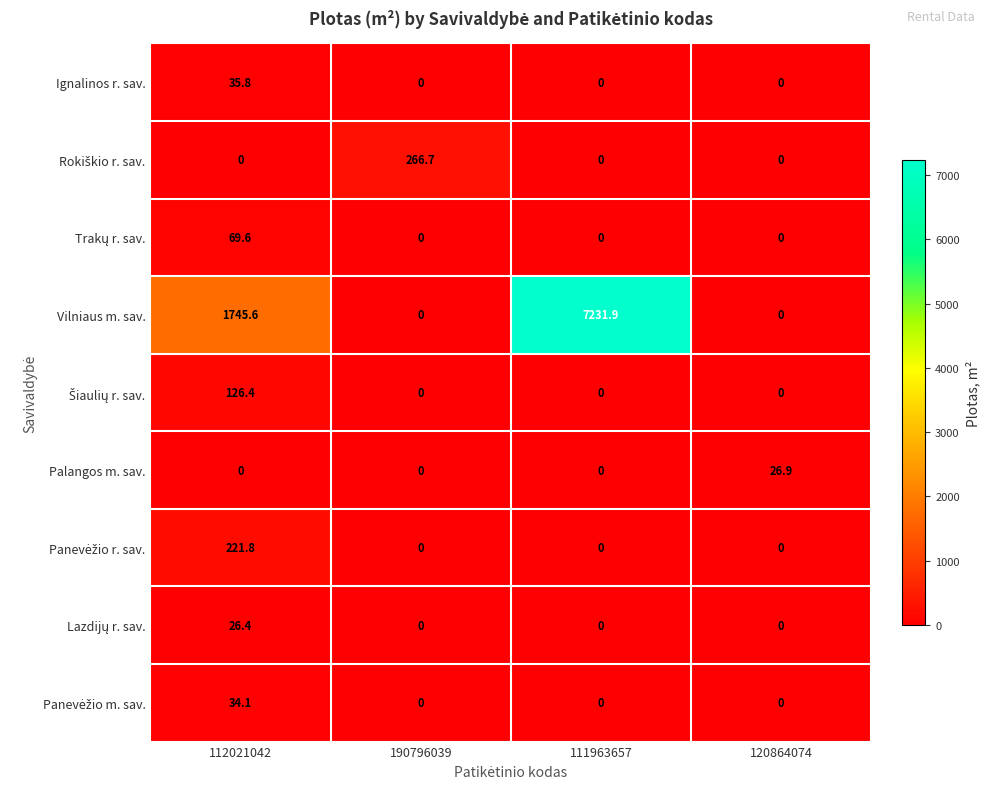

Which series has the largest range (max minus min)?

Vilniaus m. sav.